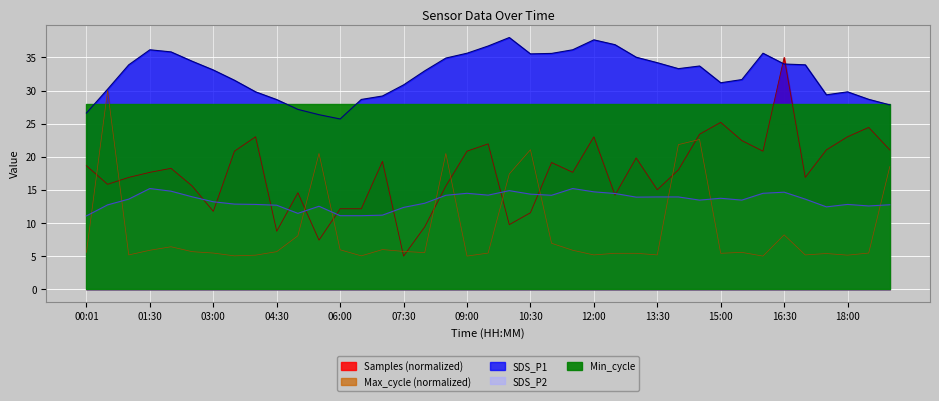

At which label does Samples first exceed 18?

00:01